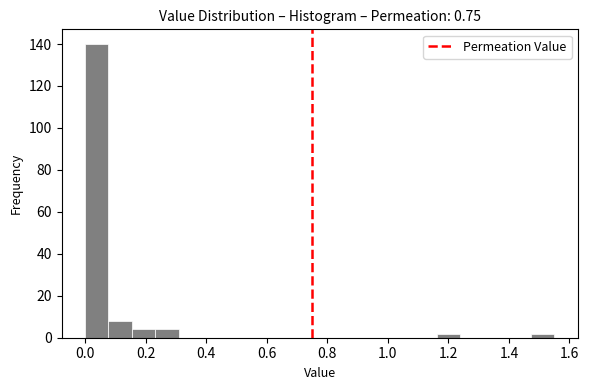

Around what value on the x-axis is the tallest bar? Give the approximate position of its centre, as read against the axis.

0.04